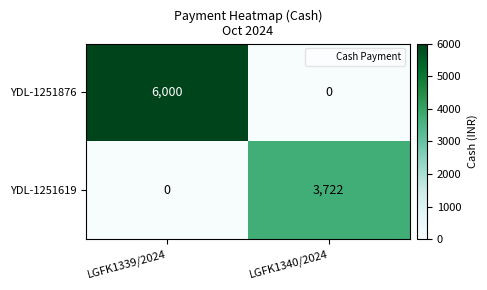

Reading left to right, extract all data points from this chart.

YDL-1251876: LGFK1339/2024=6000	LGFK1340/2024=0
YDL-1251619: LGFK1339/2024=0	LGFK1340/2024=3722